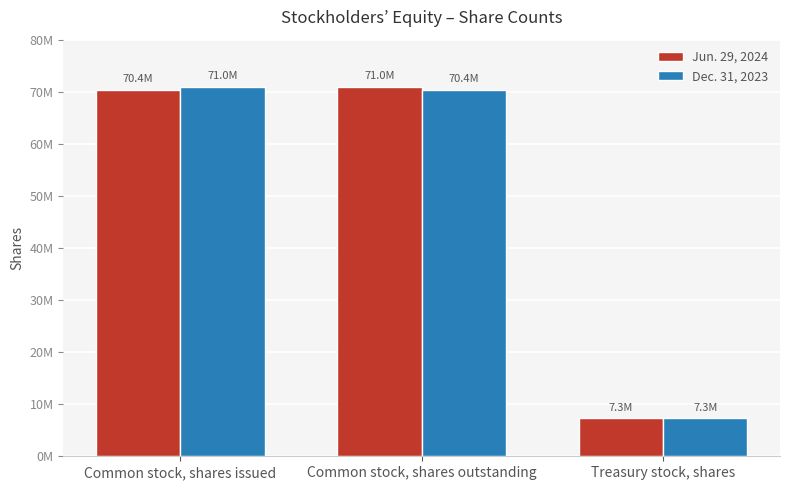

Are the bars horizontal?

No